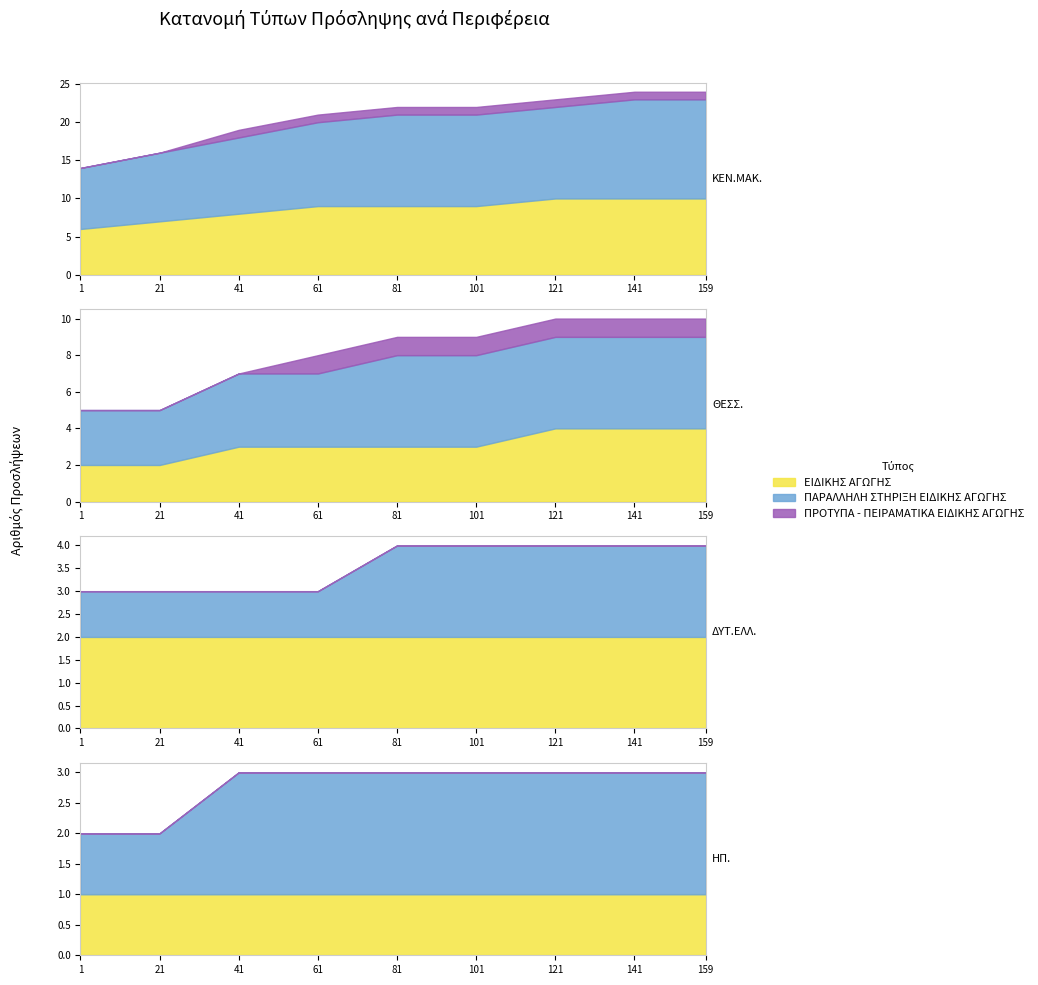

How many lines are shown in the chart?

3